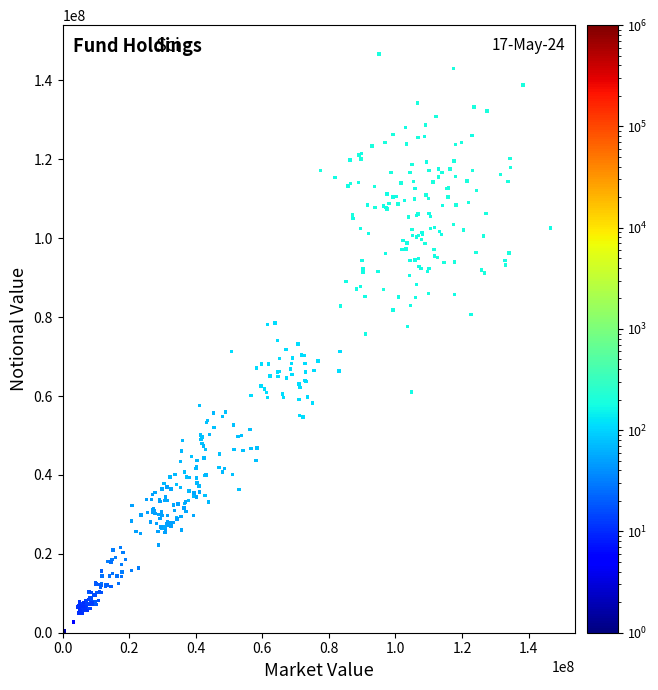

What is the range of X values (max minus min)?

146634556.2